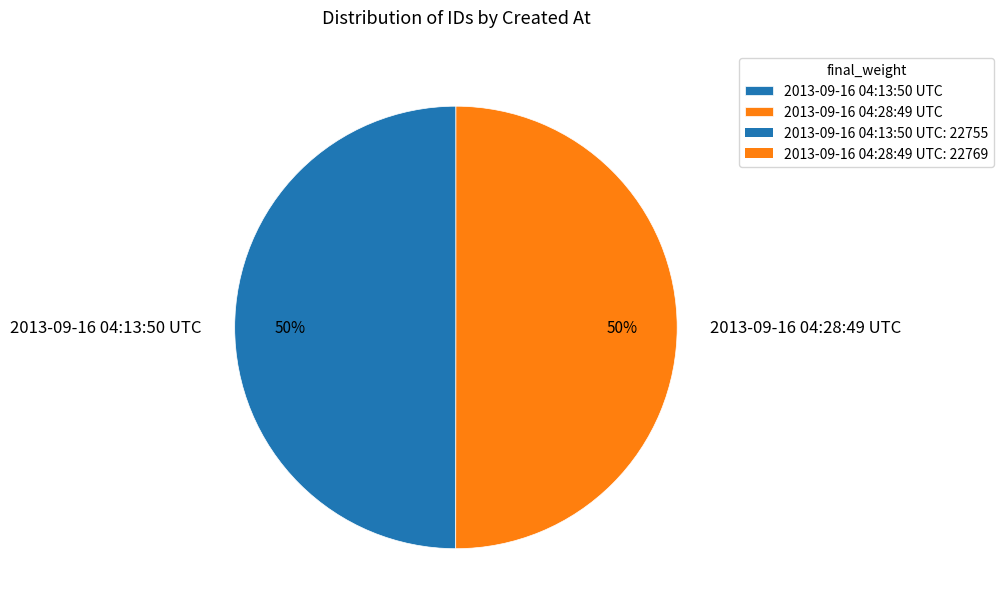

What is the ratio of the value at 2013-09-16 04:28:49 UTC to the value at 2013-09-16 04:13:50 UTC?

1.0